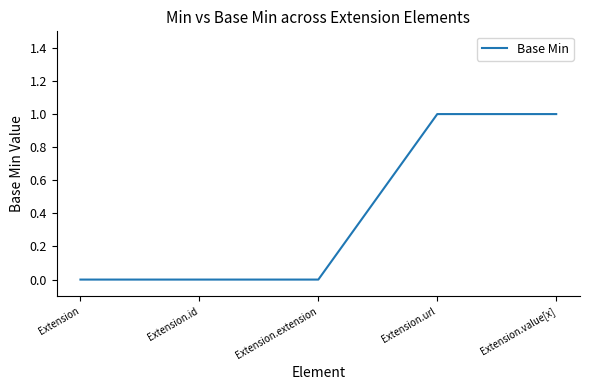

True or false: the data shows -1 at Extension.id.

False